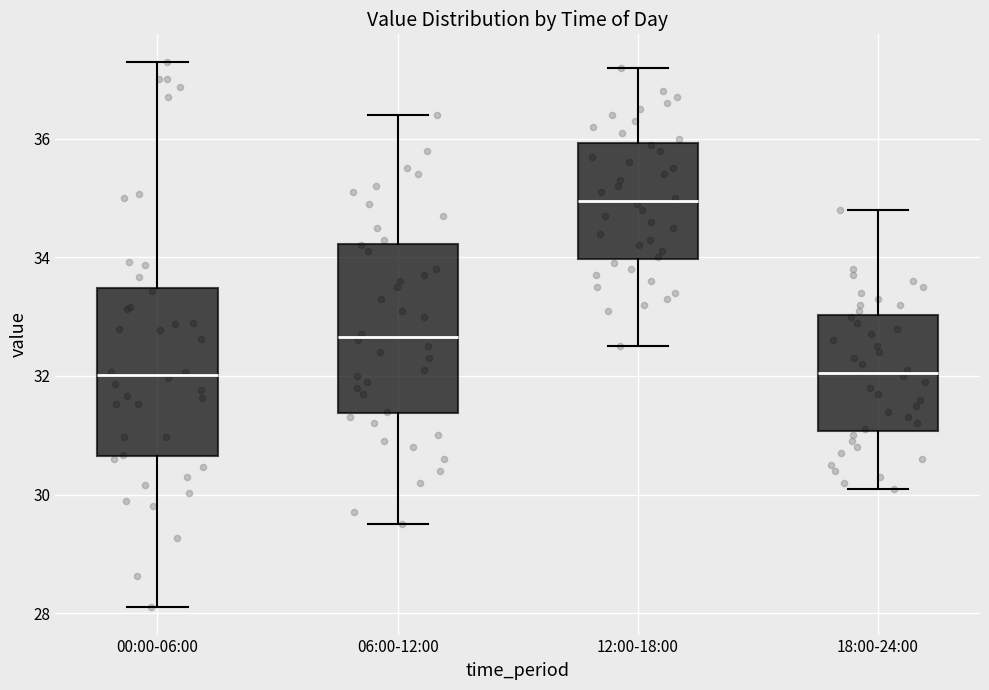

Reading left to right, transcribe this box plot: for each box, give where its median line is, the range the box spans, and where its two whiskers end, as read against the y-axis. The values are not printed on the chart, so give them approximately, as read against the axis.

00:00-06:00: median 32.0, box 30.6 to 33.4, whiskers 28.2 to 37.4
06:00-12:00: median 32.6, box 31.4 to 34.2, whiskers 29.6 to 36.4
12:00-18:00: median 35.0, box 34.0 to 36.0, whiskers 32.6 to 37.2
18:00-24:00: median 32.0, box 31.0 to 33.0, whiskers 30.2 to 34.8